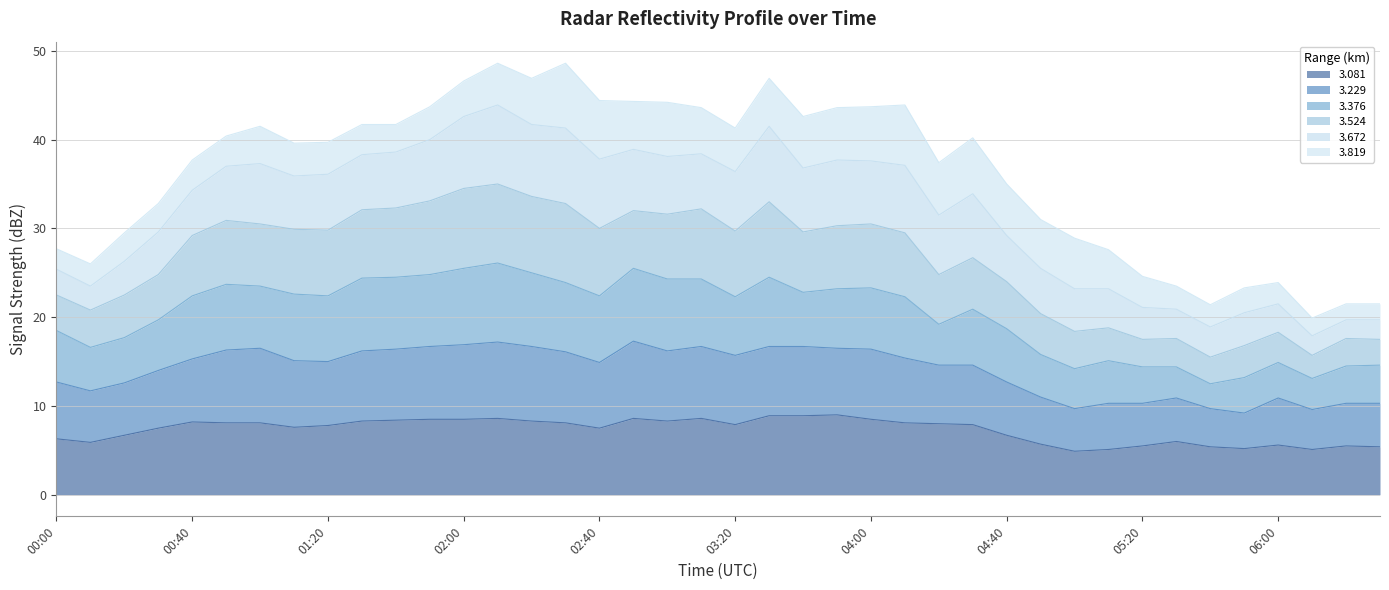

What is the total value across all series at 02:00?

46.6